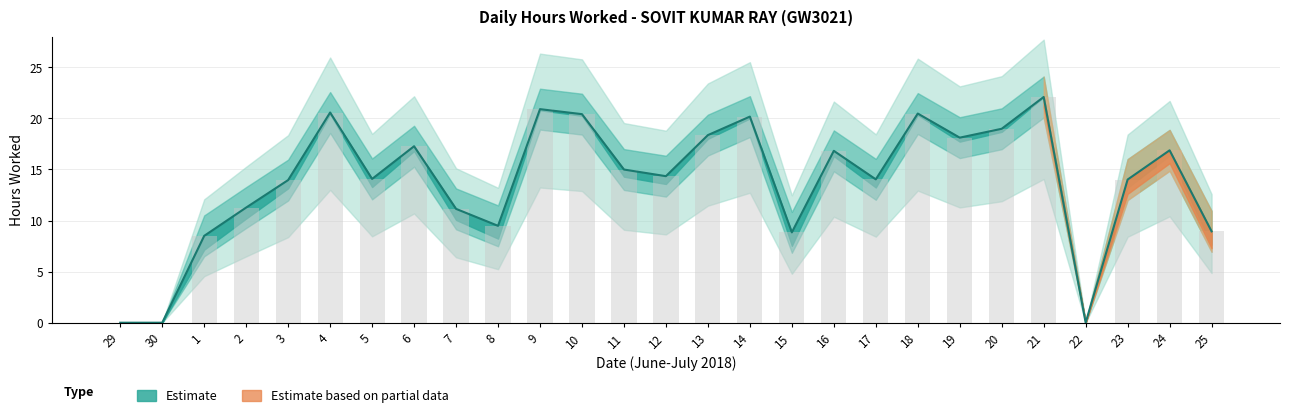

At which category is the sum across all series the highest?

21